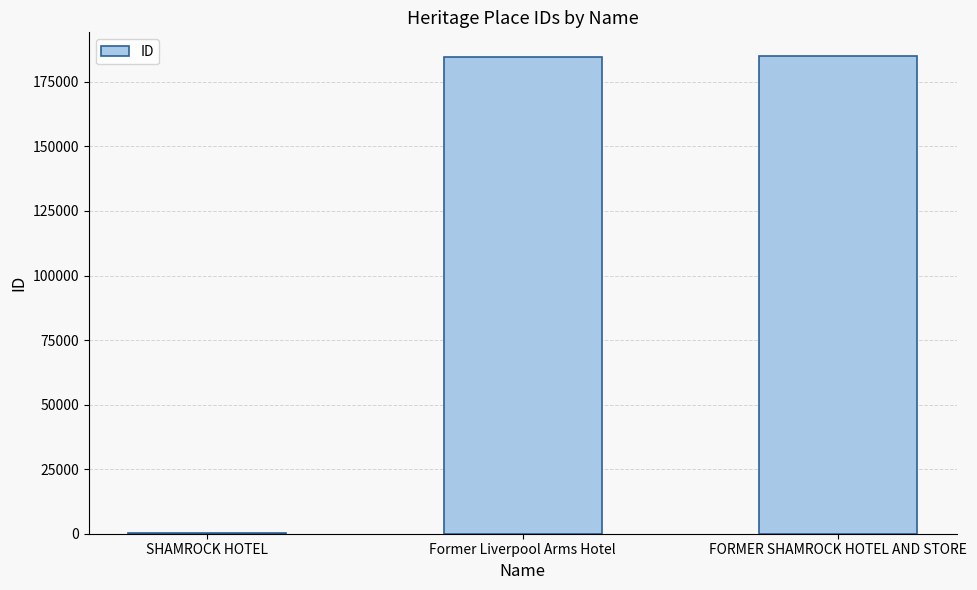

Where is the data nearest to the value 92536?

Former Liverpool Arms Hotel